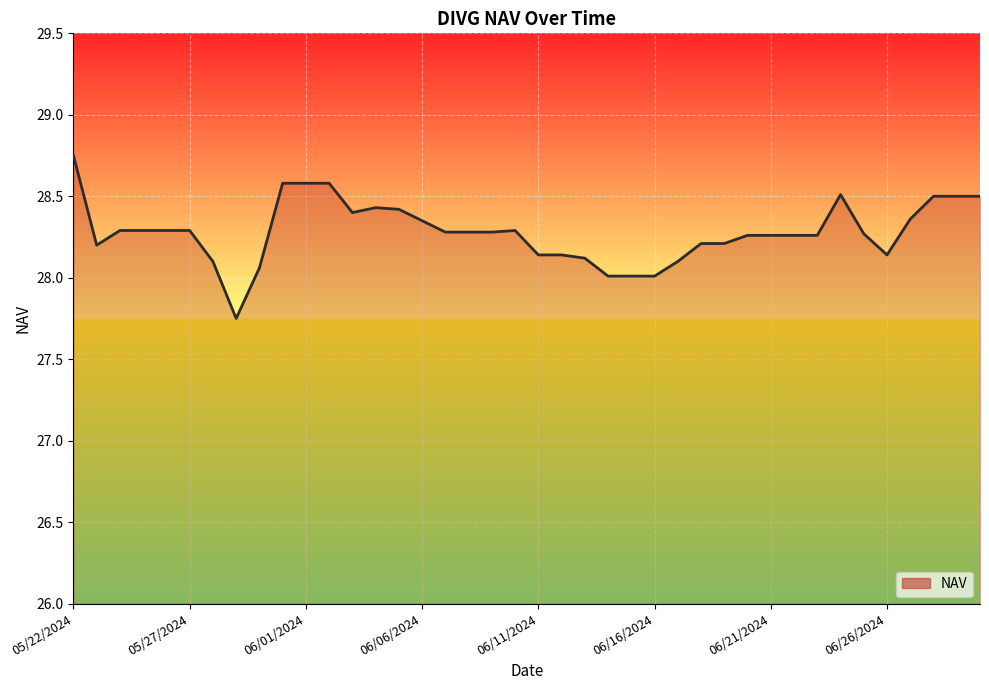

What is the maximum value shown in the chart?

28.8